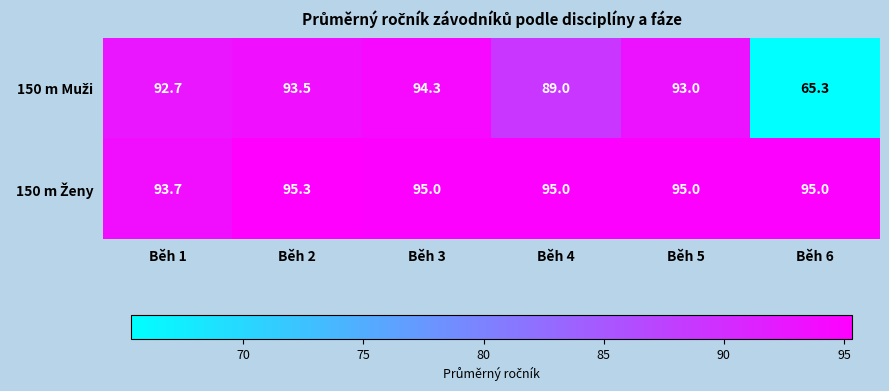

What is the minimum value shown in the chart?

65.3